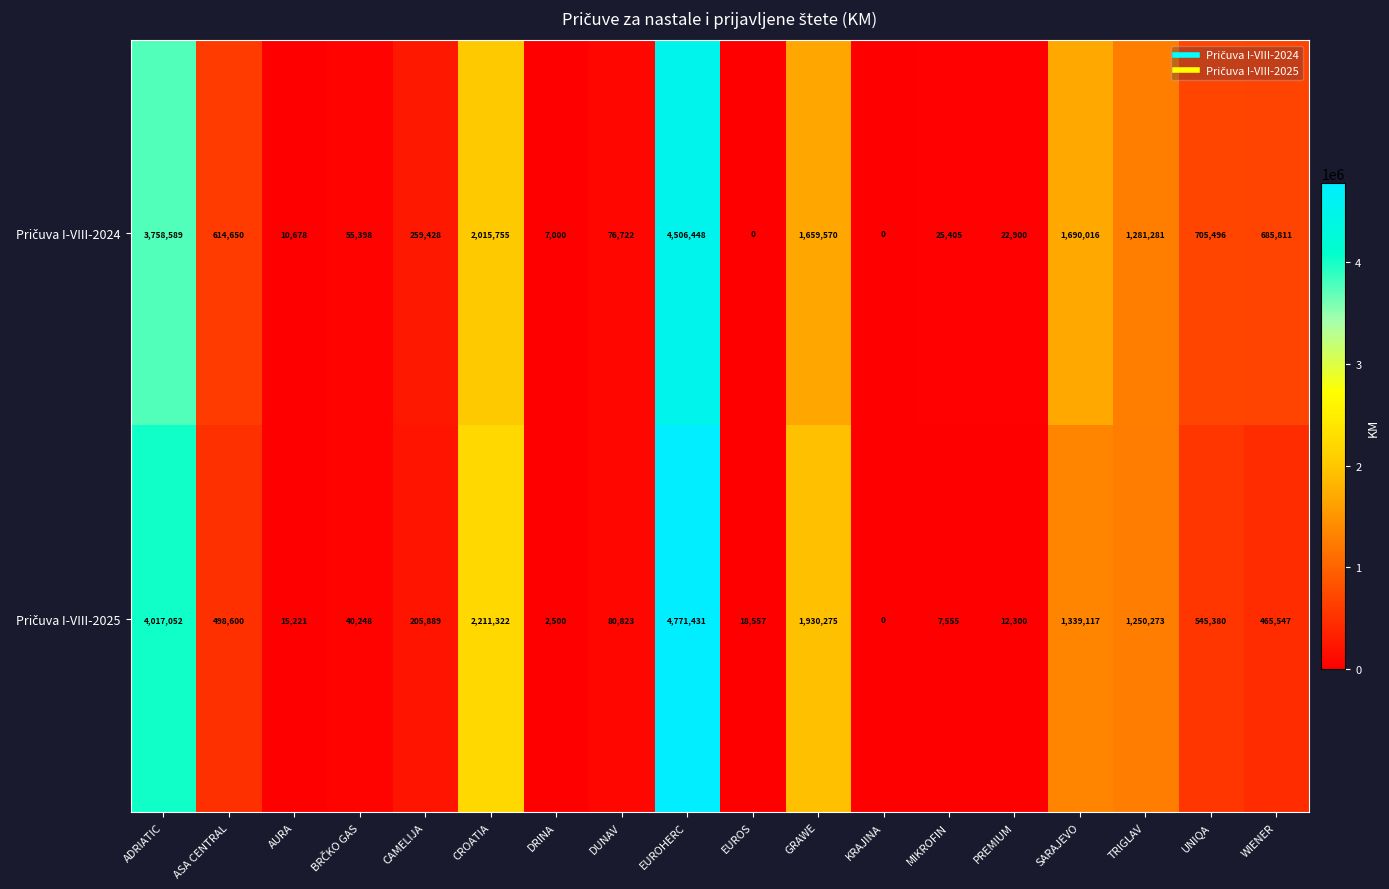

What is the difference between the highest and lowest values at CROATIA?

195567